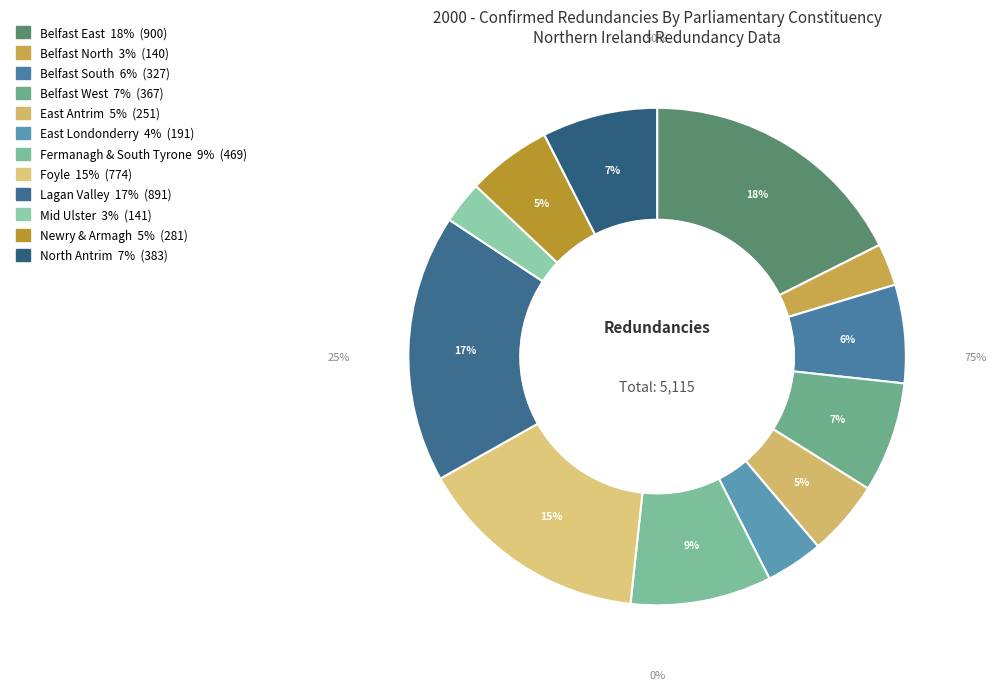

What percentage is the Mid Ulster slice, to the nearest percent?

3%